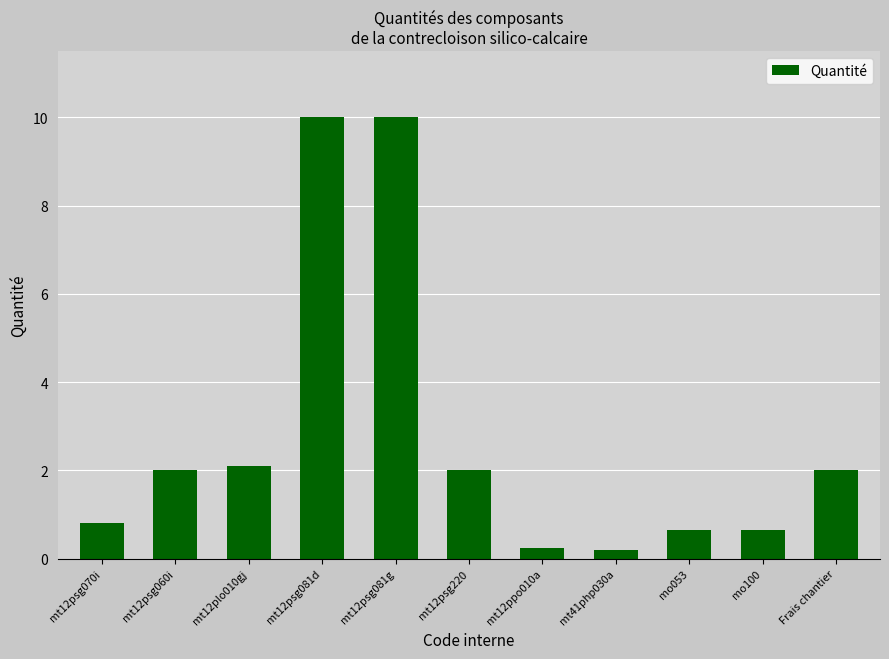

What is the label of the 3rd bar from the left?

mt12plo010gj